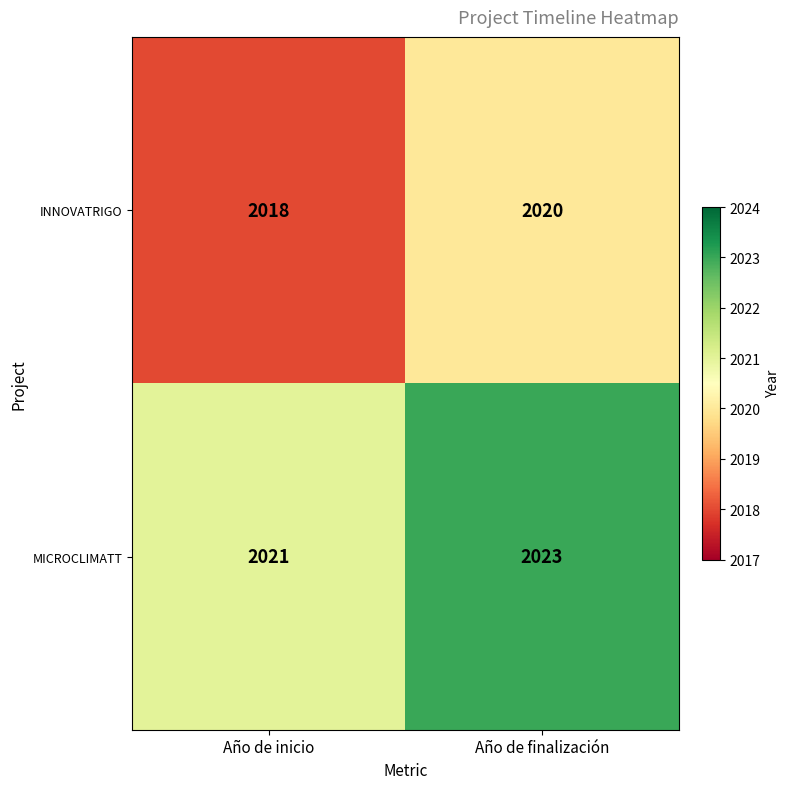

Where is INNOVATRIGO nearest to the value 2019?

Año de inicio